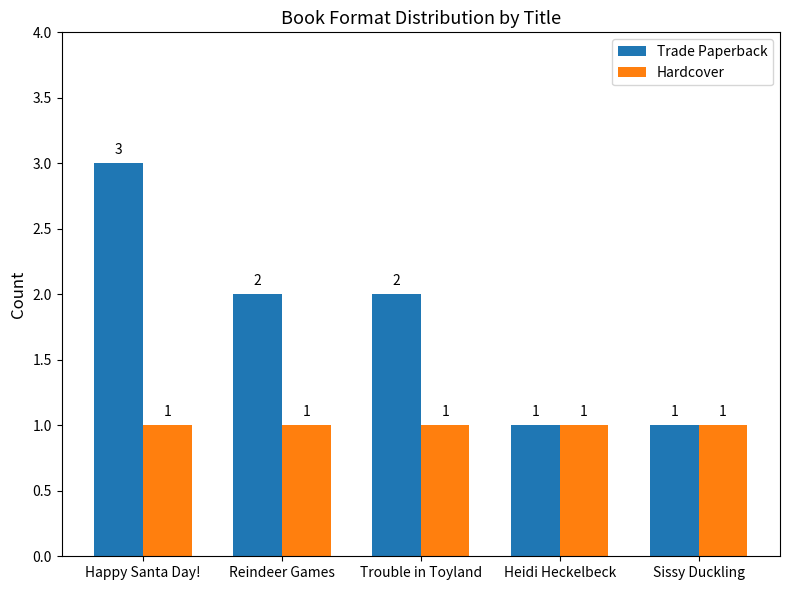

The Hardcover series shows 1 at Sissy Duckling. True or false?

True